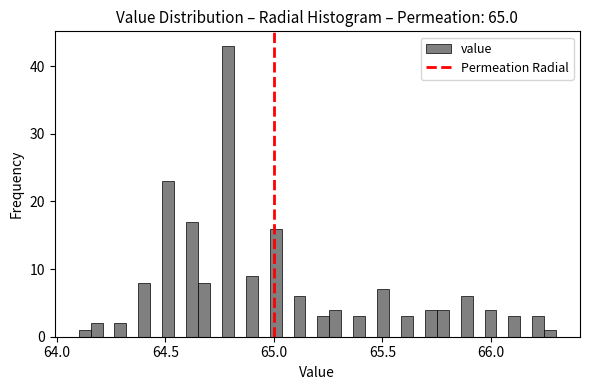

Around what value on the x-axis is the tallest bar? Give the approximate position of its centre, as read against the axis.

64.80